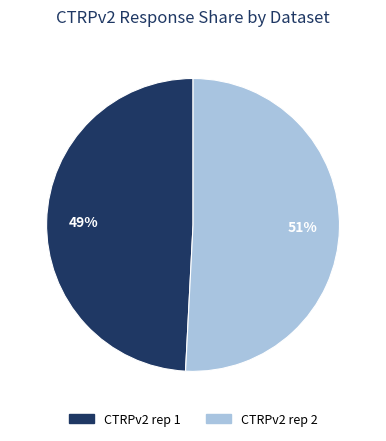

Does any single category account for the majority?

Yes